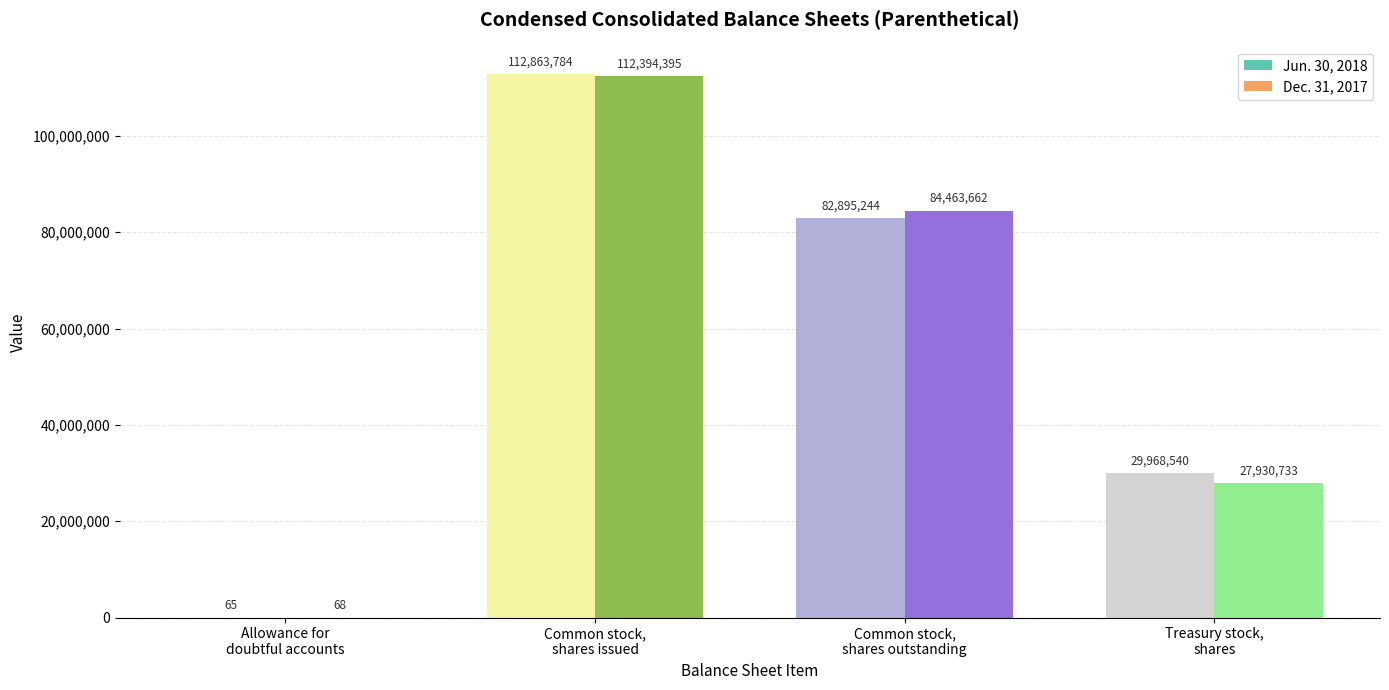

Which series has the largest total across all categories?

Jun. 30, 2018